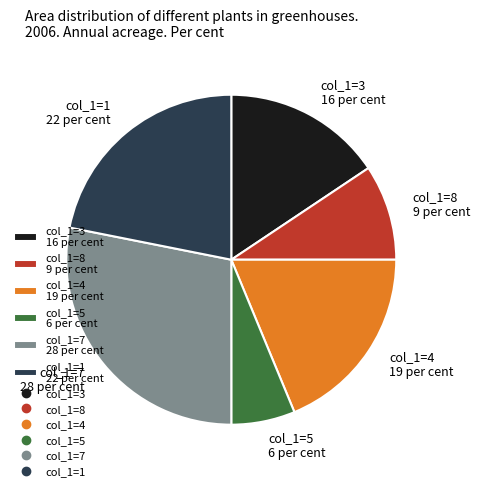

Which slice is the largest?

col_1=7 28 per cent